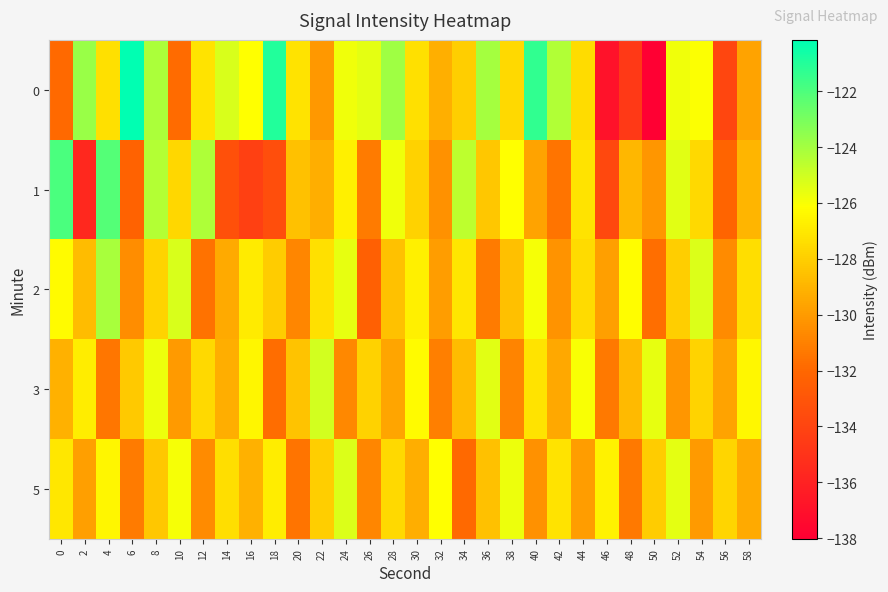

Which has a higher value, 8 or 42?

8